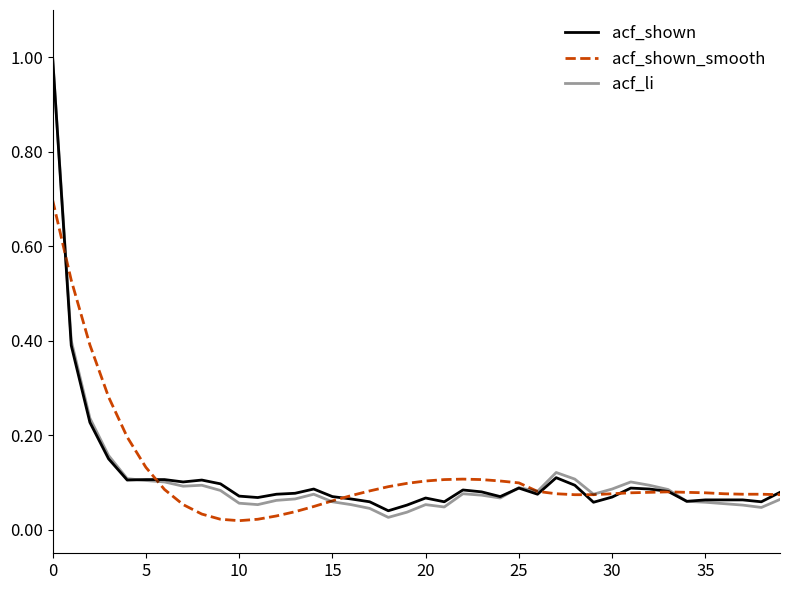

True or false: acf_shown and acf_li cross at least once.

True